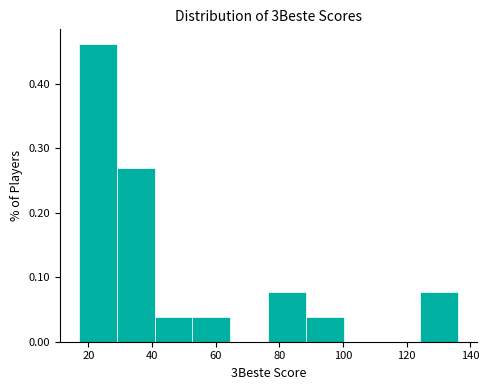

What is the height of the bar covering 76 to 88 on the x-axis? Neither the bar edges nor the heights are printed on the chart, so give them approximately, as read against the axes.

0.08